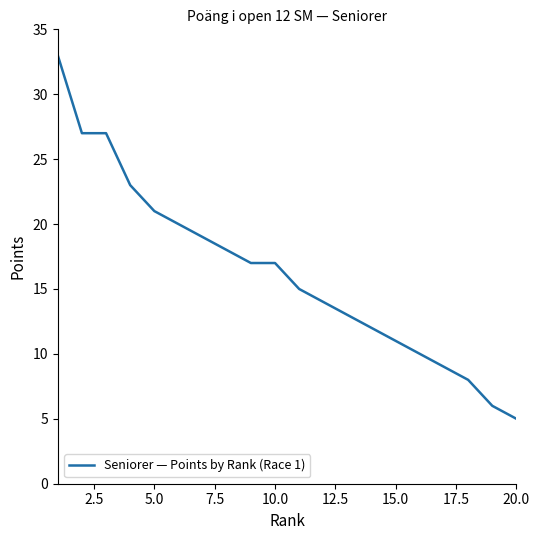

Does the chart have visible grid lines?

No